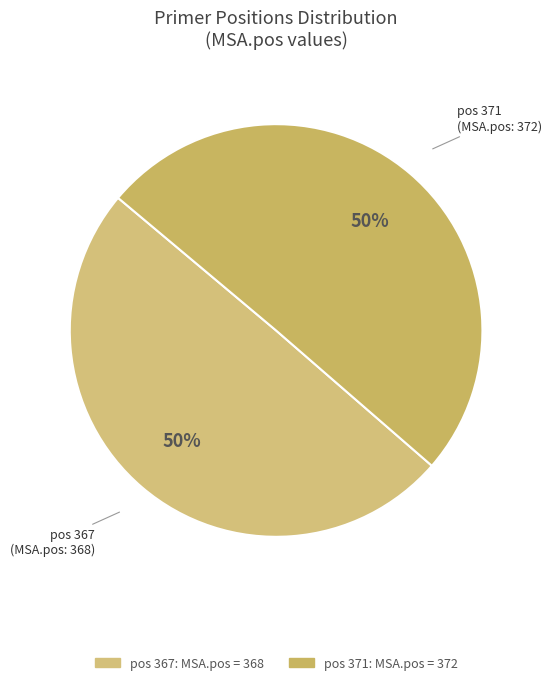

The pos 367 slice represents 59% of the pie. True or false?

False